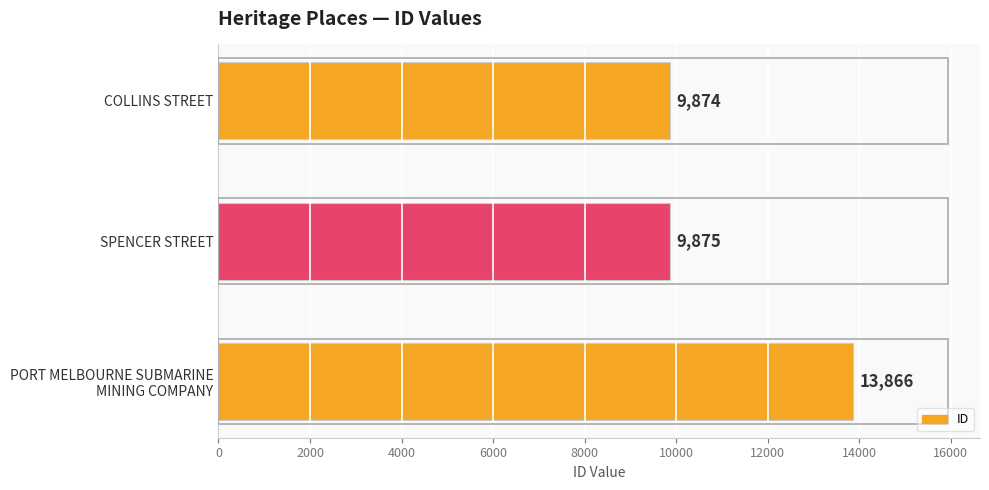

What is the average value?

11205